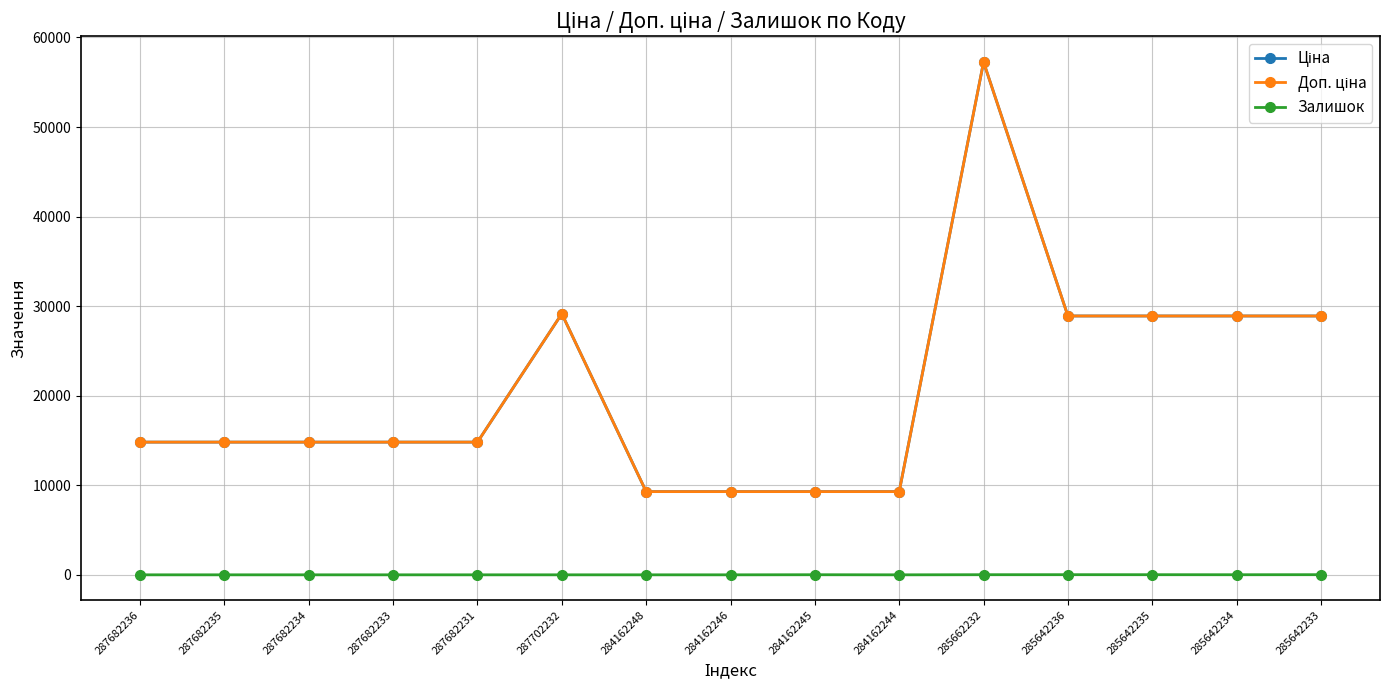

Reading left to right, extract all data points from this chart.

Ціна: 14817.6	14817.6	14817.6	14817.6	14817.6	29152.3	9290.5	9290.5	9290.5	9290.5	57258.0	28901.7	28901.7	28901.7	28901.7
Доп. ціна: 14817.6	14817.6	14817.6	14817.6	14817.6	29152.3	9290.5	9290.5	9290.5	9290.5	57258.0	28901.7	28901.7	28901.7	28901.7
Залишок: 0.0	0.0	0.0	0.0	0.0	0.0	0.0	0.0	10.0	0.0	13.0	16.0	14.0	10.0	16.0